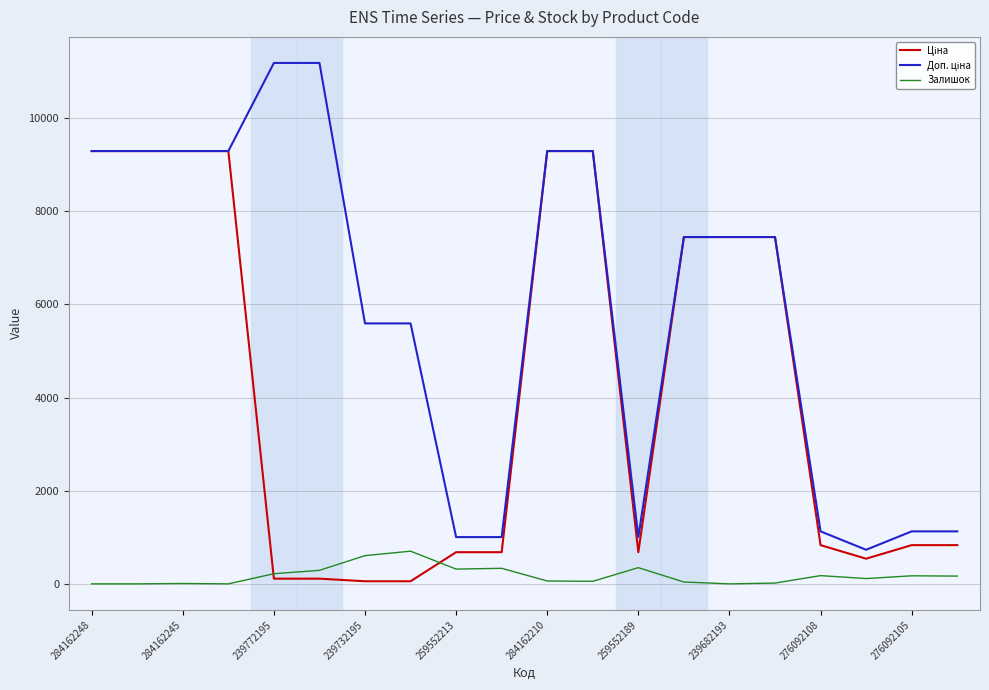

Does the chart have visible grid lines?

Yes